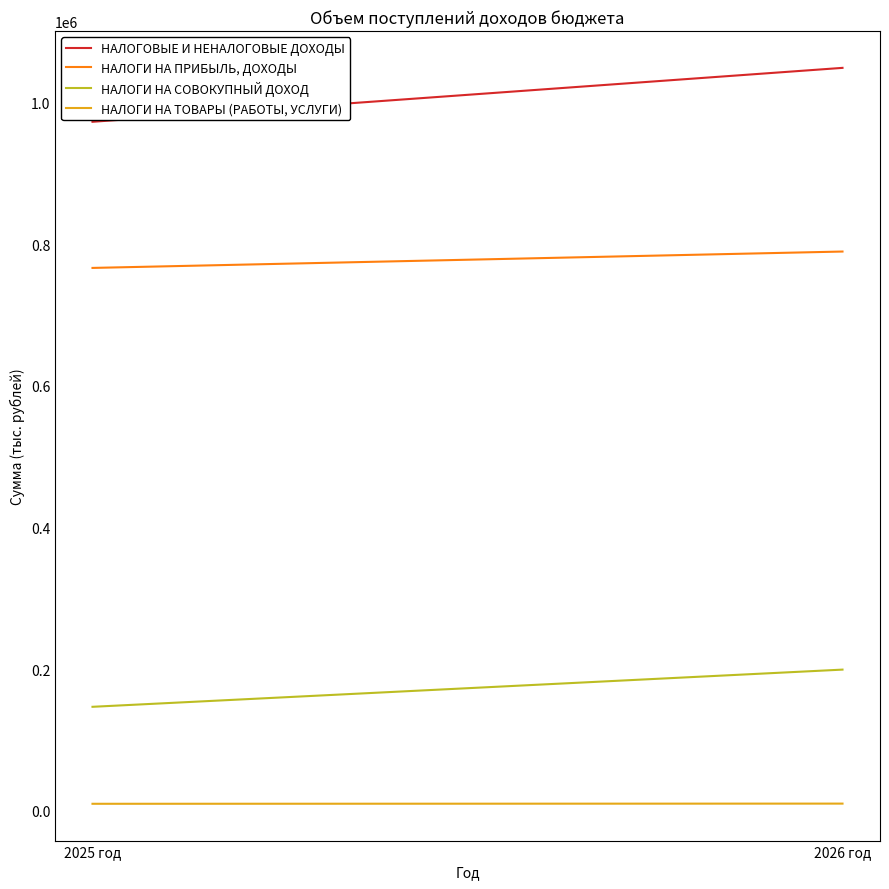

True or false: НАЛОГОВЫЕ И НЕНАЛОГОВЫЕ ДОХОДЫ has a value of 973264 at 2025 год.

True